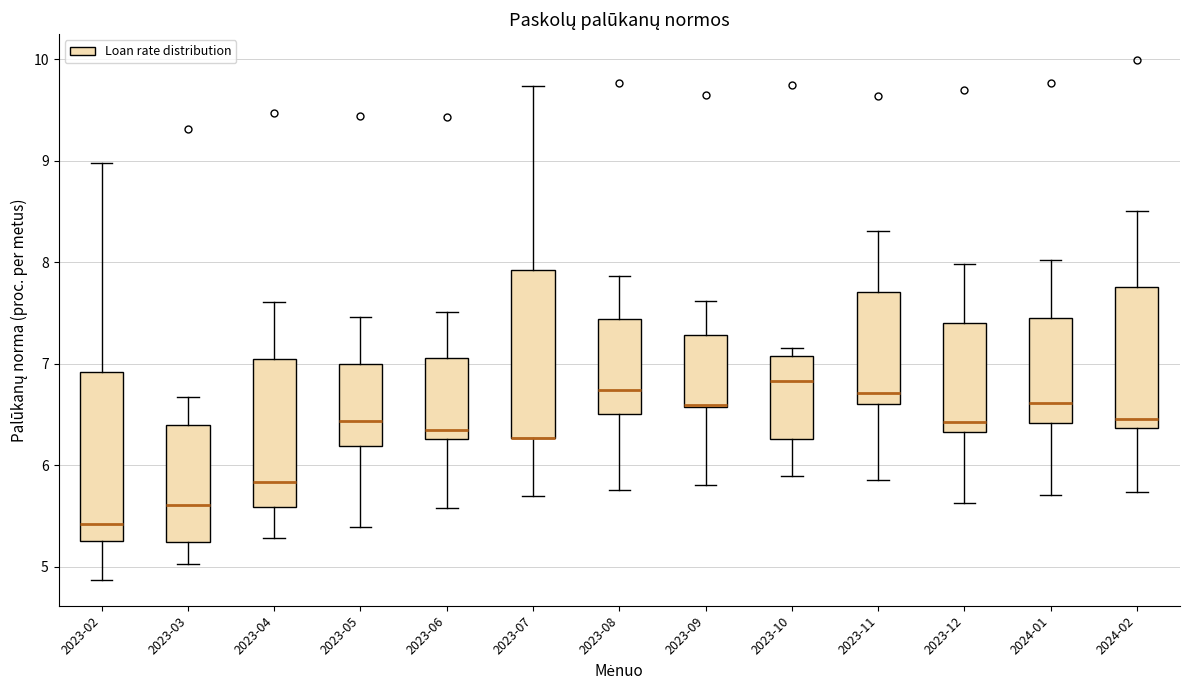

Reading left to right, transcribe this box plot: for each box, give where its median line is, the range the box spans, and where its two whiskers end, as read against the y-axis. The values are not printed on the chart, so give them approximately, as read against the axis.

2023-02: median 5.4, box 5.3 to 6.9, whiskers 4.9 to 9.0
2023-03: median 5.6, box 5.2 to 6.4, whiskers 5.0 to 6.7
2023-04: median 5.8, box 5.6 to 7.1, whiskers 5.3 to 7.6
2023-05: median 6.4, box 6.2 to 7.0, whiskers 5.4 to 7.5
2023-06: median 6.4, box 6.3 to 7.1, whiskers 5.6 to 7.5
2023-07: median 6.3 (drawn on the box's lower edge), box 6.3 to 7.9, whiskers 5.7 to 9.7
2023-08: median 6.7, box 6.5 to 7.4, whiskers 5.8 to 7.9
2023-09: median 6.6 (drawn on the box's lower edge), box 6.6 to 7.3, whiskers 5.8 to 7.6
2023-10: median 6.8, box 6.3 to 7.1, whiskers 5.9 to 7.2
2023-11: median 6.7, box 6.6 to 7.7, whiskers 5.9 to 8.3
2023-12: median 6.4, box 6.3 to 7.4, whiskers 5.6 to 8.0
2024-01: median 6.6, box 6.4 to 7.5, whiskers 5.7 to 8.0
2024-02: median 6.5, box 6.4 to 7.8, whiskers 5.7 to 8.5